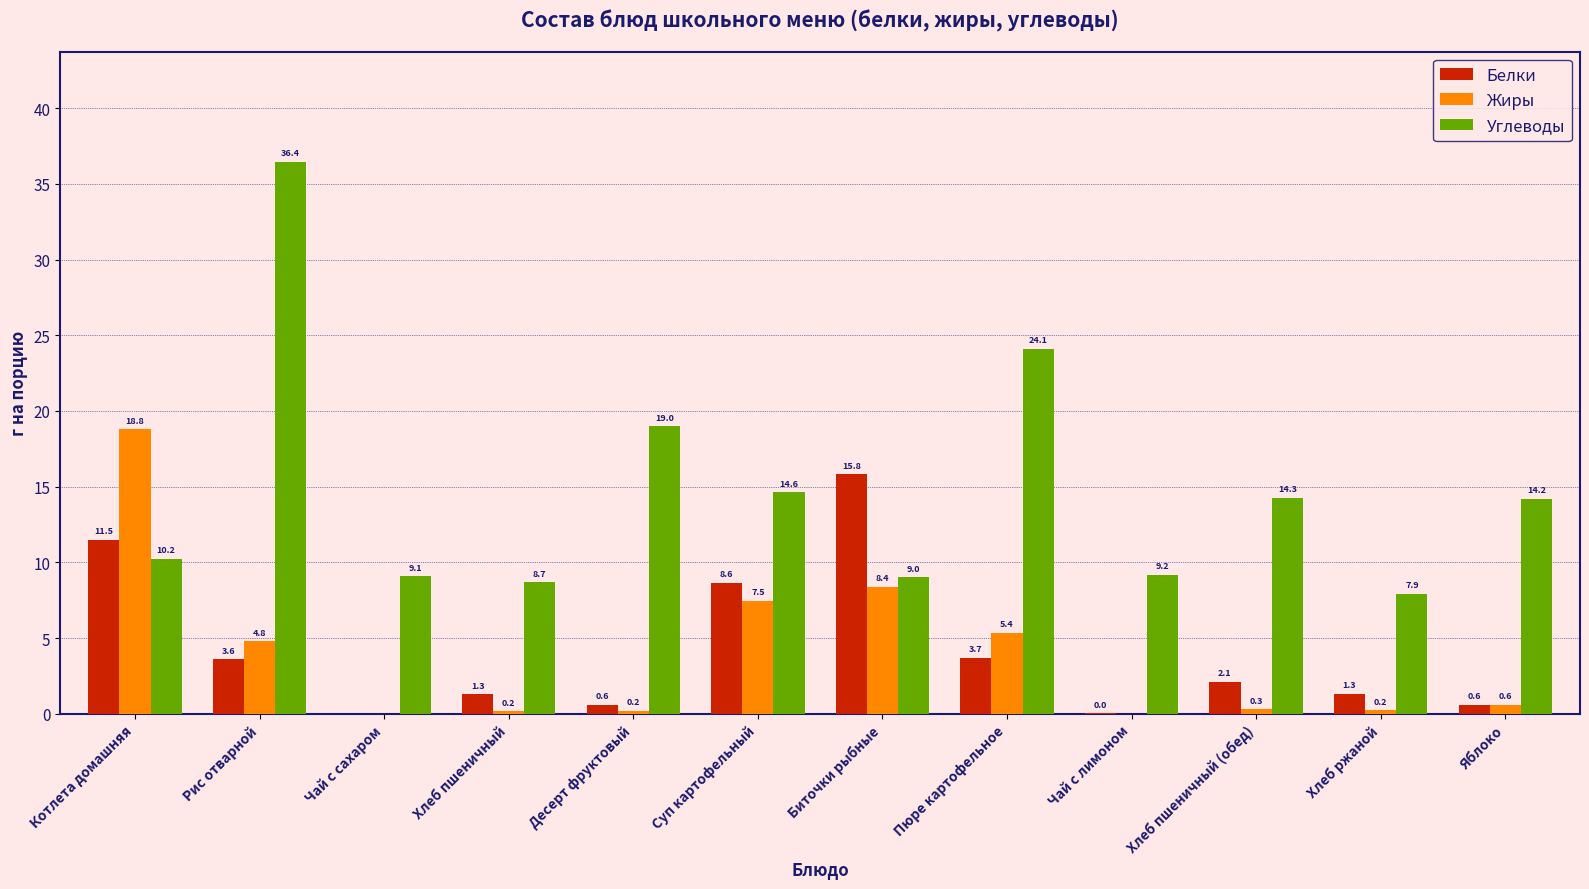

Which category has the highest value in the Белки series?

Биточки рыбные